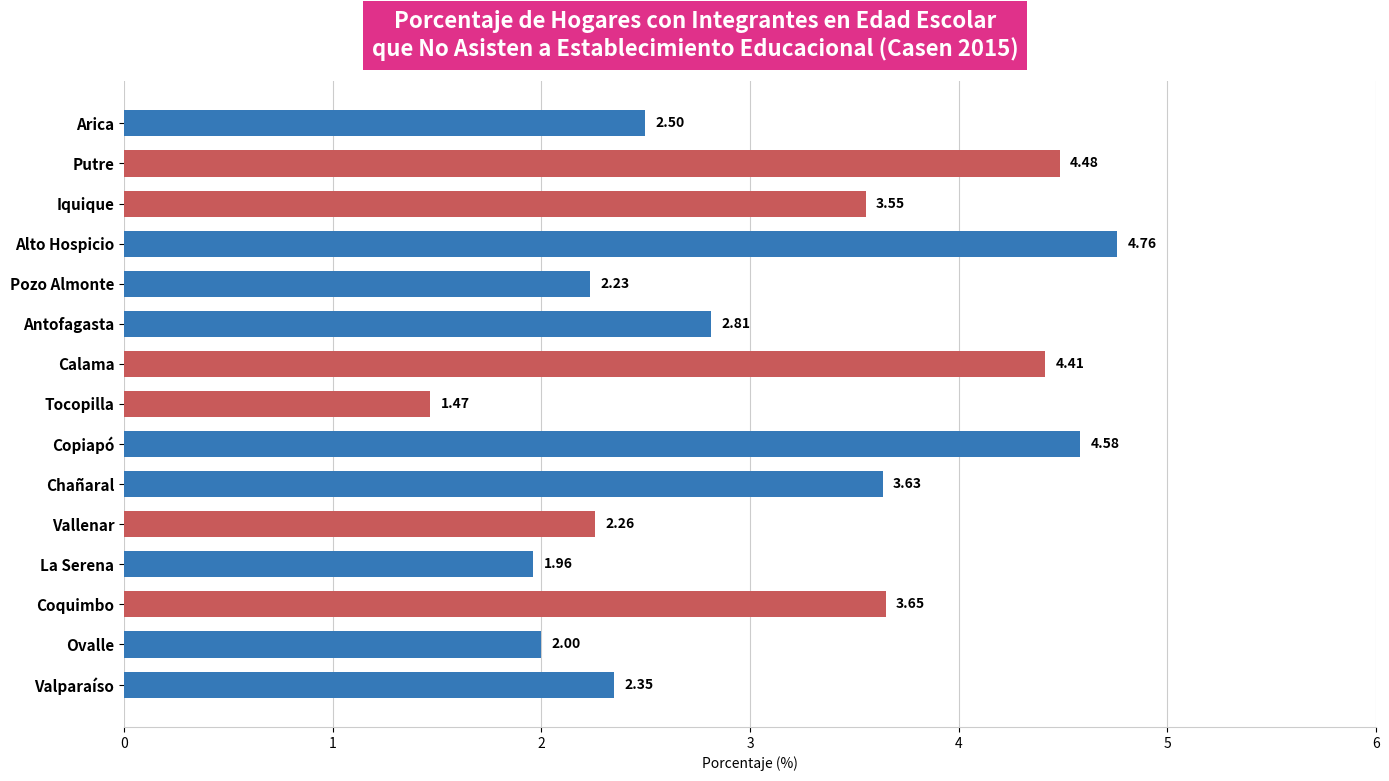

What is the sum of the values at Alto Hospicio and Tocopilla?

6.2